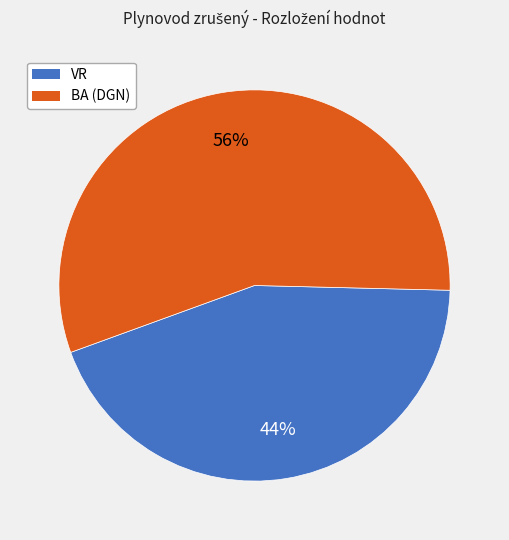

To the nearest percent, what portion does BA (DGN) represent?

56%